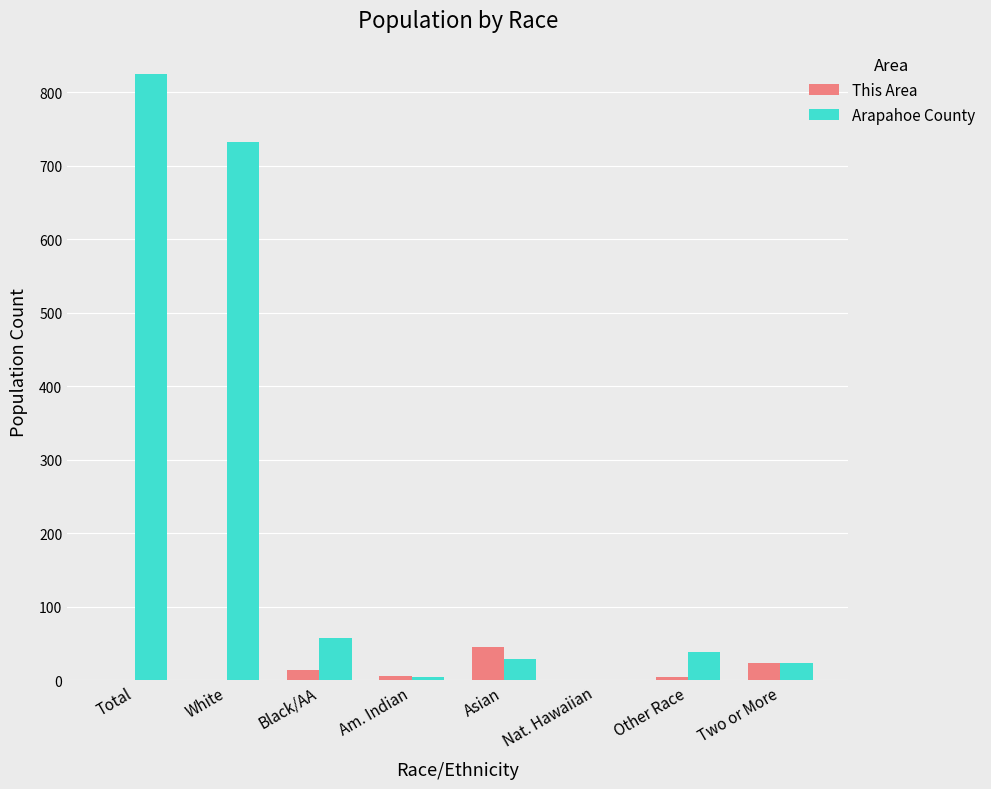

What is the maximum value for Arapahoe County?

825